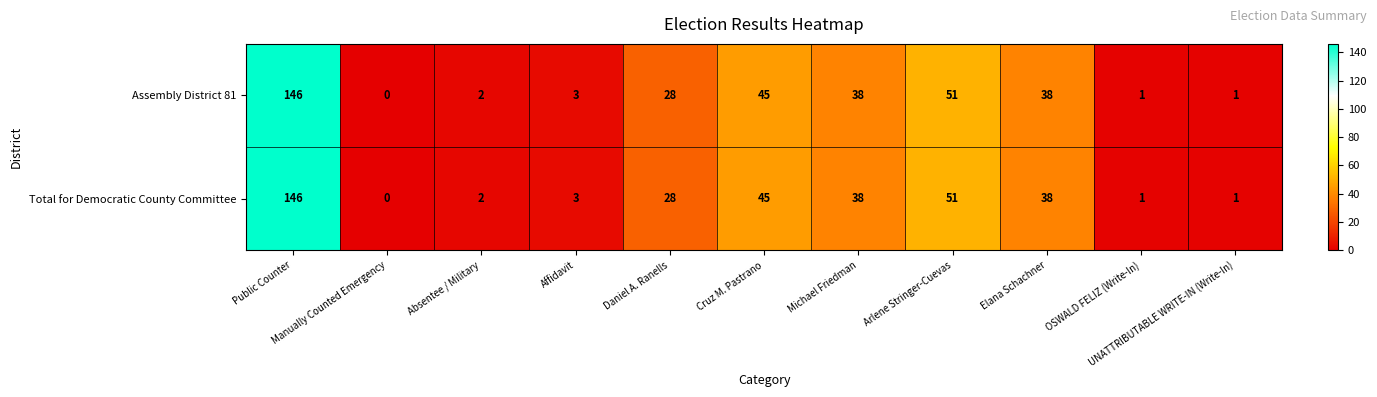

What is the difference between the second highest and minimum values in the Assembly District 81 series?

51